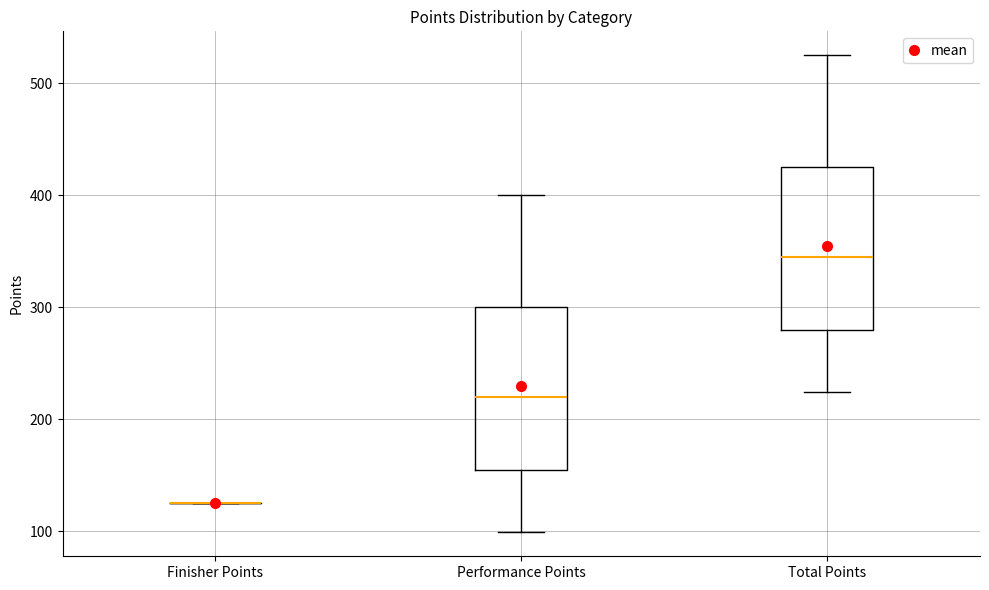

Where does the upper whisker of the box for Total Points end on the y-axis? The values are not printed on the chart, so give them approximately, as read against the axis.

530